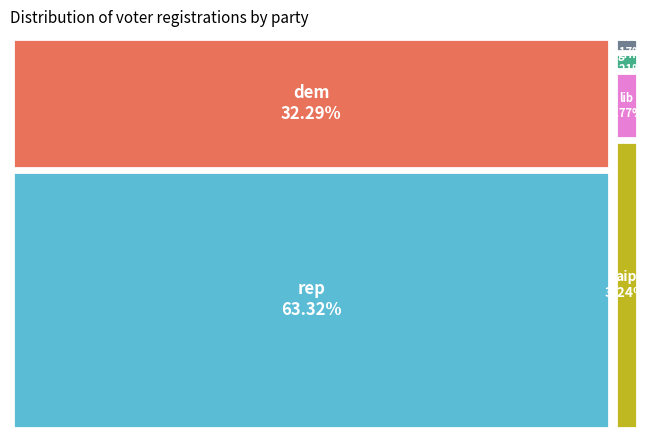

Which slice is the smallest?

msc